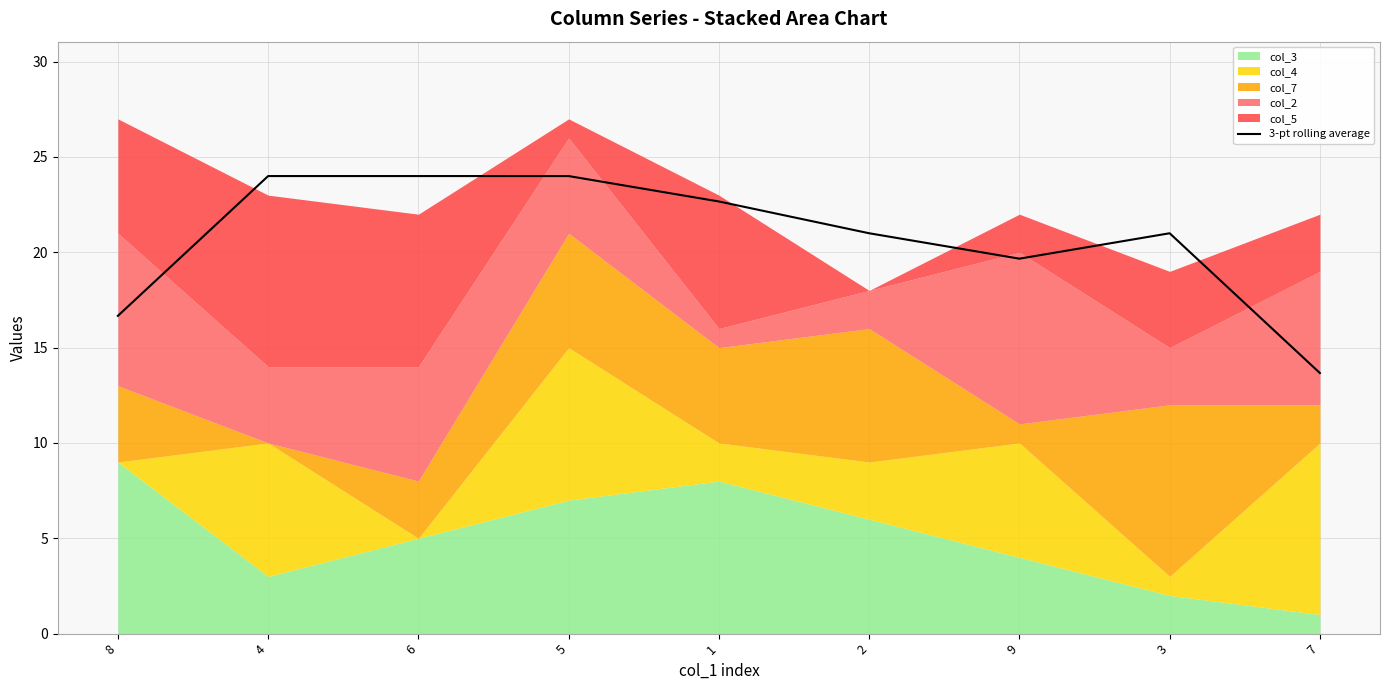

Is it true that the value at 9 is 19.7?

True